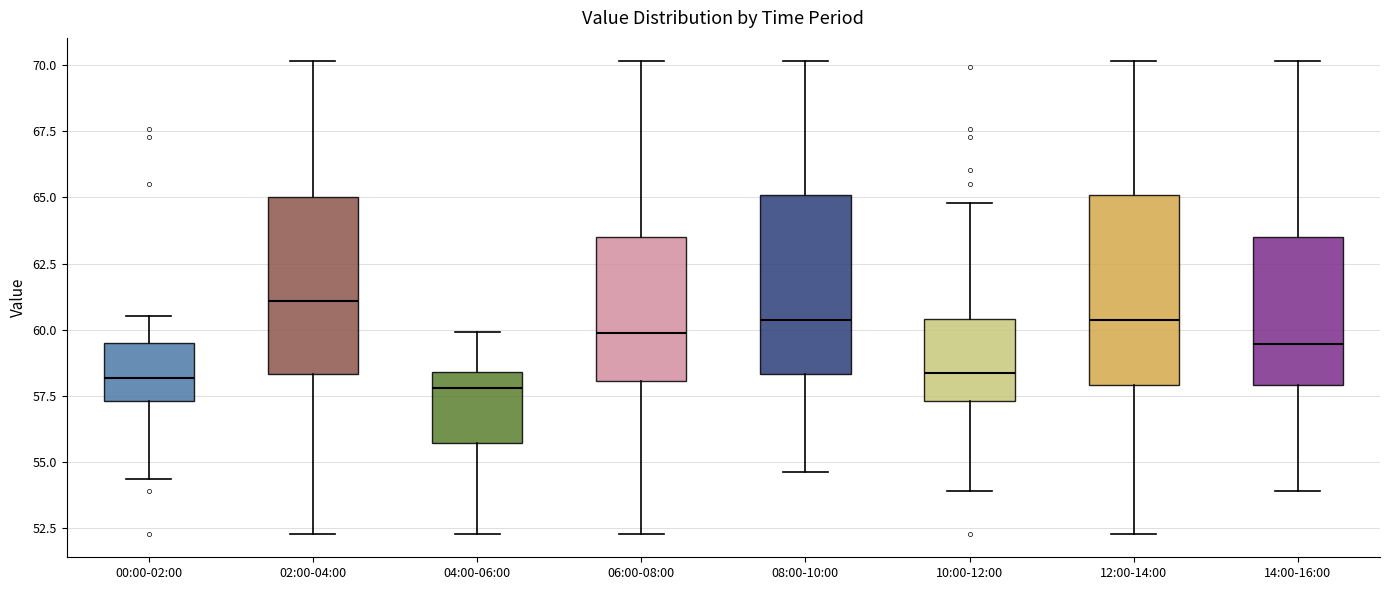

Reading left to right, transcribe this box plot: for each box, give where its median line is, the range the box spans, and where its two whiskers end, as read against the y-axis. The values are not printed on the chart, so give them approximately, as read against the axis.

00:00-02:00: median 58.0, box 57.5 to 59.5, whiskers 54.5 to 60.5
02:00-04:00: median 61.0, box 58.5 to 65.0, whiskers 52.5 to 70.0
04:00-06:00: median 58.0, box 55.5 to 58.5, whiskers 52.5 to 60.0
06:00-08:00: median 60.0, box 58.0 to 63.5, whiskers 52.5 to 70.0
08:00-10:00: median 60.5, box 58.5 to 65.0, whiskers 54.5 to 70.0
10:00-12:00: median 58.5, box 57.5 to 60.5, whiskers 54.0 to 65.0
12:00-14:00: median 60.5, box 58.0 to 65.0, whiskers 52.5 to 70.0
14:00-16:00: median 59.5, box 58.0 to 63.5, whiskers 54.0 to 70.0